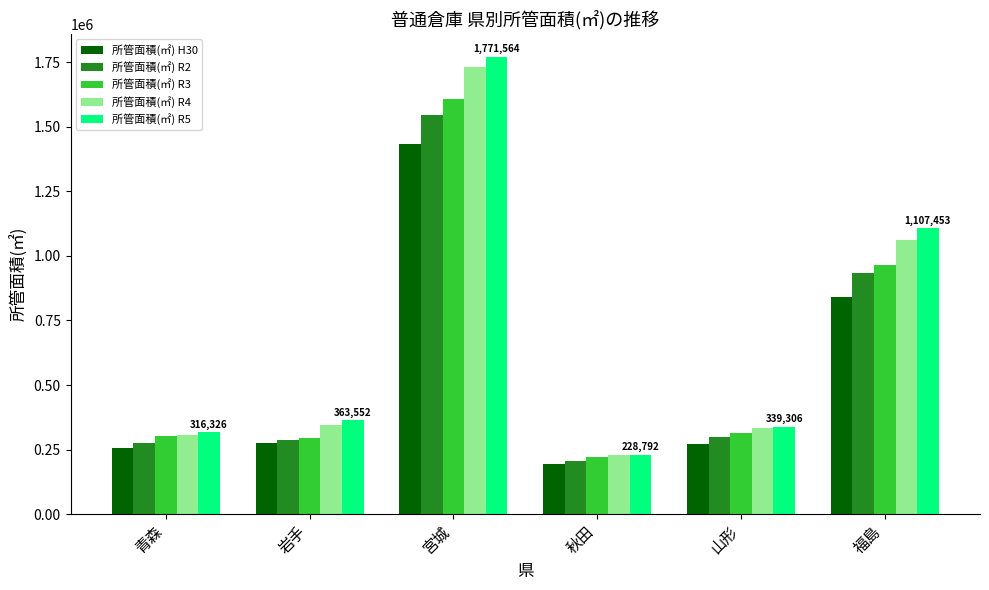

Is it true that 所管面積(㎡) R5 equals 363552 at 岩手?

True